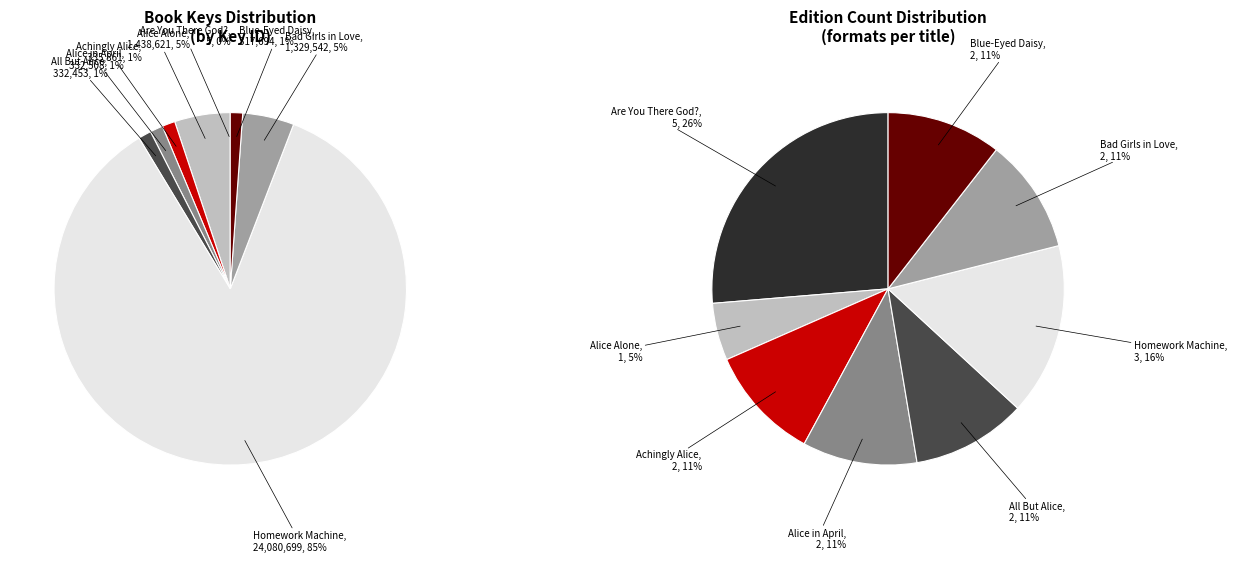

Count the number of slices in the pie.

8